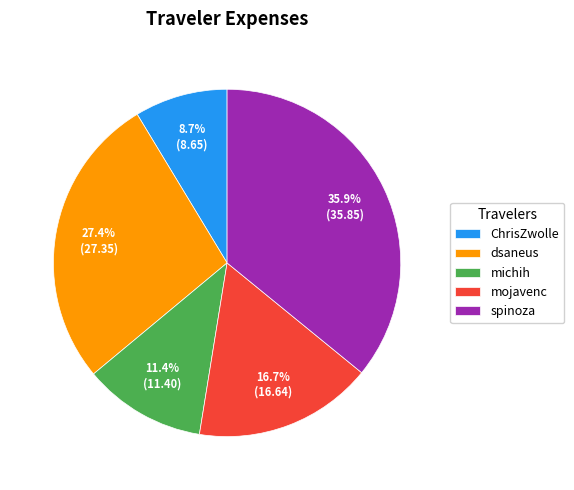

Which slice is the smallest?

ChrisZwolle